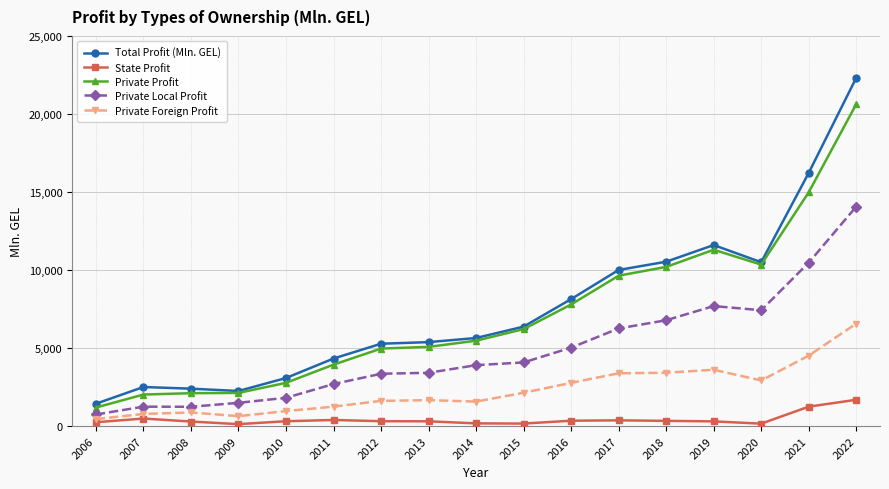

How many distinct data groups are displayed?

5